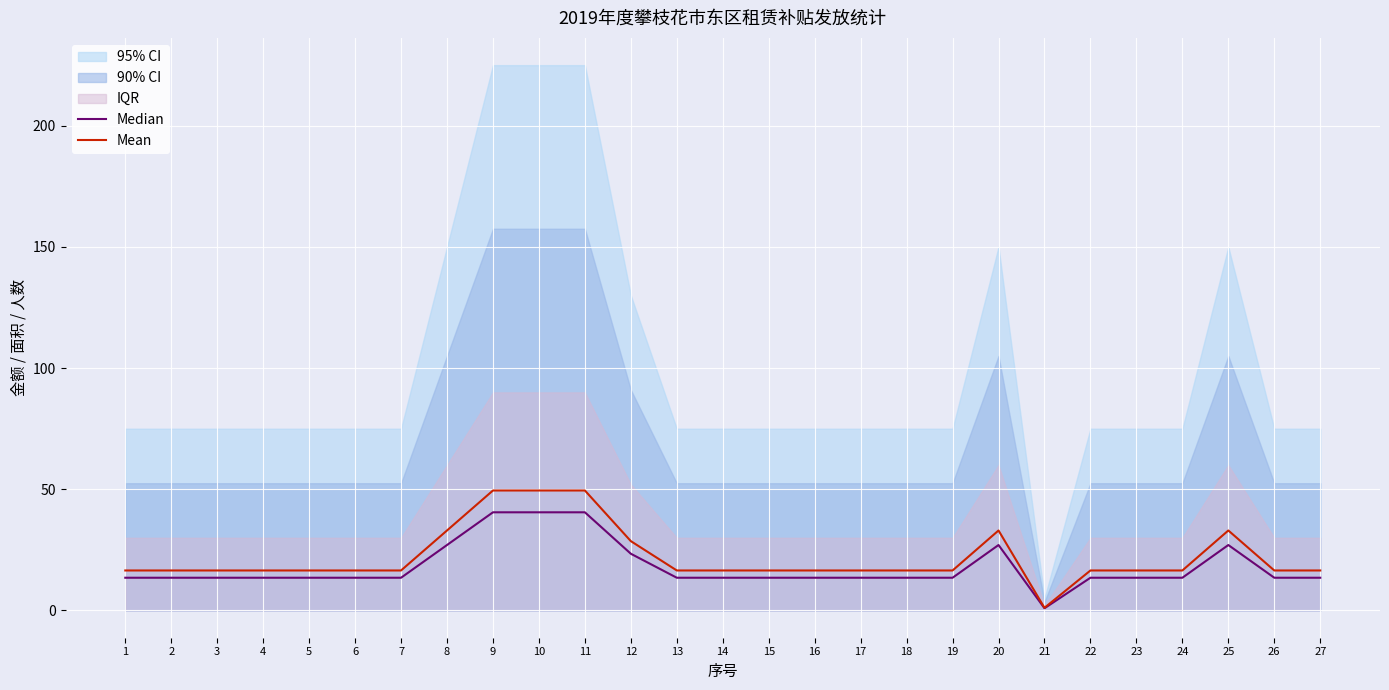

Which series has the largest range (max minus min)?

Mean